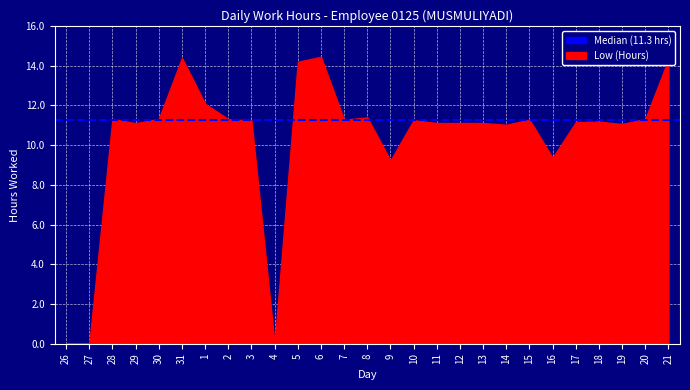

The value at 27 is 0.0. True or false?

True